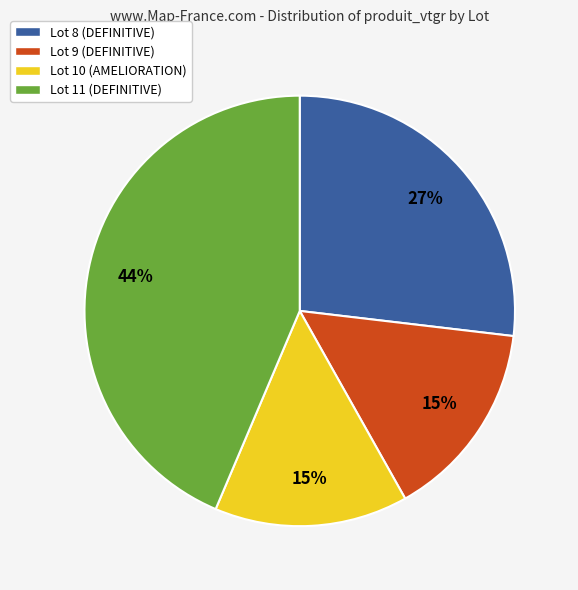

Does any single category account for the majority?

No